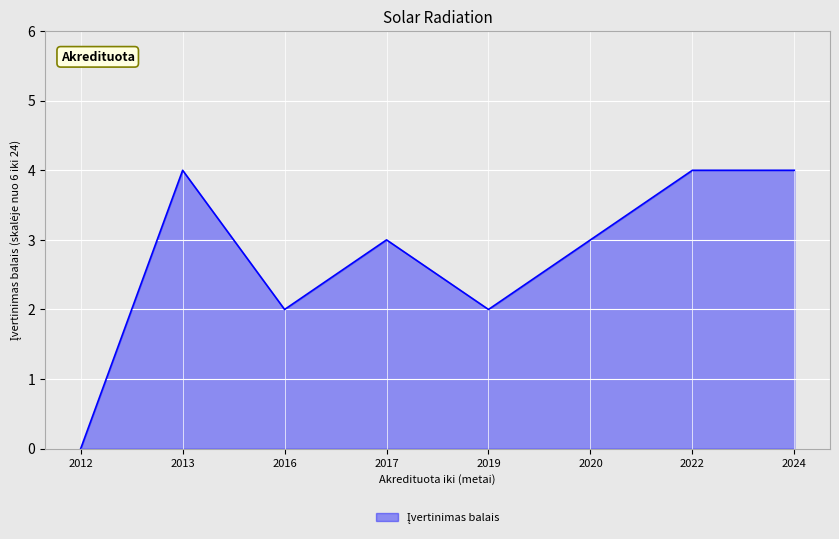

At which category does the data reach its first local valley?

2016